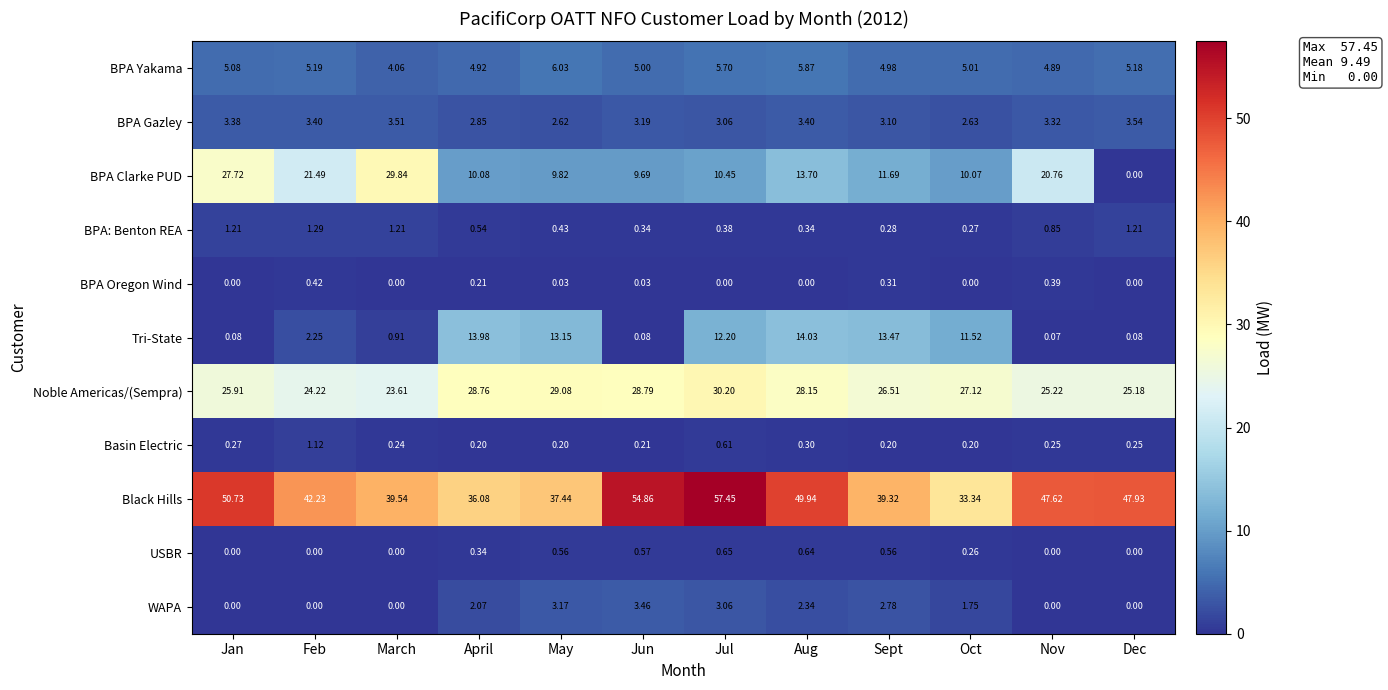

Where is Tri-State nearest to the value 7?

Oct